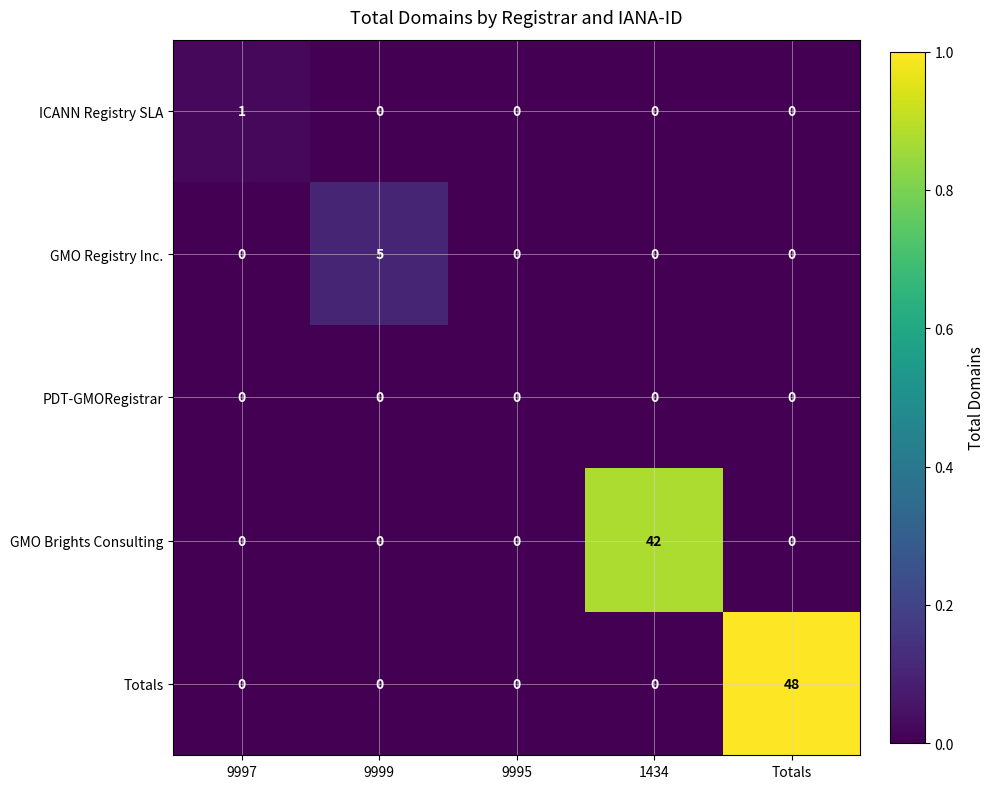

Reading left to right, list all the values displayed in this chart.

ICANN Registry SLA: 9997=1	9999=0	9995=0	1434=0	Totals=0
GMO Registry Inc.: 9997=0	9999=5	9995=0	1434=0	Totals=0
PDT-GMORegistrar: 9997=0	9999=0	9995=0	1434=0	Totals=0
GMO Brights Consulting: 9997=0	9999=0	9995=0	1434=42	Totals=0
Totals: 9997=0	9999=0	9995=0	1434=0	Totals=48